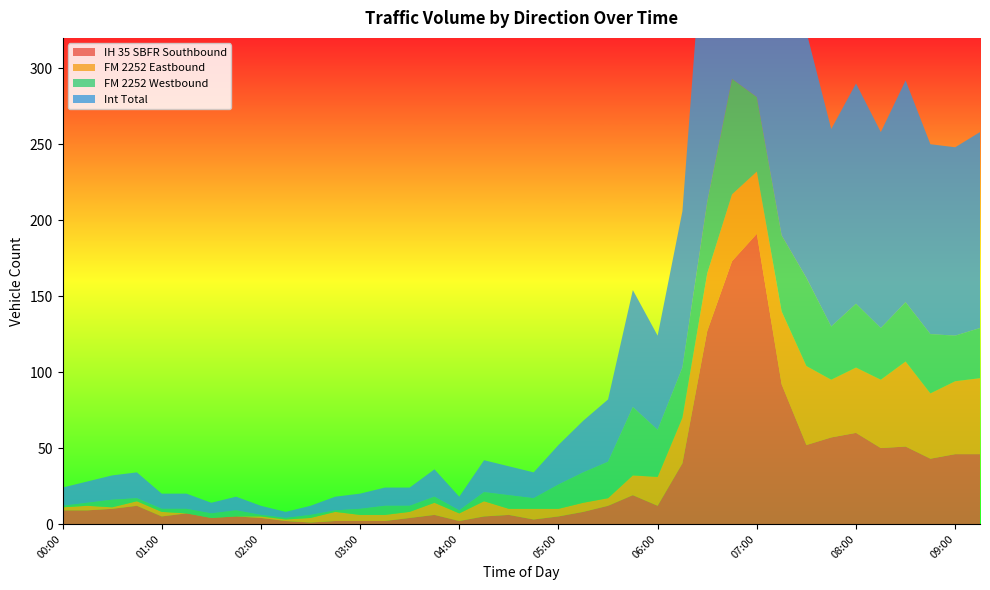

Reading left to right, list all the values displayed in this chart.

IH 35 SBFR Southbound: 00:00=9	00:15=9	00:30=10	00:45=12	01:00=5	01:15=7	01:30=4	01:45=5	02:00=4	02:15=2	02:30=1	02:45=2	03:00=2	03:15=2	03:30=4	03:45=6	04:00=2	04:15=5	04:30=6	04:45=3	05:00=5	05:15=8	05:30=12	05:45=19	06:00=12	06:15=40	06:30=127	06:45=173	07:00=191	07:15=92	07:30=52	07:45=57	08:00=60	08:15=50	08:30=51	08:45=43	09:00=46	09:15=46
FM 2252 Eastbound: 00:00=2	00:15=3	00:30=1	00:45=3	01:00=3	01:15=0	01:30=0	01:45=0	02:00=1	02:15=1	02:30=3	02:45=6	03:00=4	03:15=4	03:30=4	03:45=8	04:00=5	04:15=10	04:30=4	04:45=7	05:00=5	05:15=6	05:30=5	05:45=13	06:00=19	06:15=30	06:30=38	06:45=44	07:00=41	07:15=48	07:30=52	07:45=38	08:00=43	08:15=45	08:30=56	08:45=43	09:00=48	09:15=50
FM 2252 Westbound: 00:00=1	00:15=2	00:30=5	00:45=2	01:00=2	01:15=3	01:30=3	01:45=4	02:00=1	02:15=1	02:30=2	02:45=1	03:00=4	03:15=6	03:30=4	03:45=4	04:00=2	04:15=6	04:30=9	04:45=7	05:00=16	05:15=20	05:30=24	05:45=45	06:00=31	06:15=33	06:30=47	06:45=76	07:00=49	07:15=50	07:30=58	07:45=35	08:00=42	08:15=34	08:30=39	08:45=39	09:00=30	09:15=33
Int Total: 00:00=12	00:15=14	00:30=16	00:45=17	01:00=10	01:15=10	01:30=7	01:45=9	02:00=6	02:15=4	02:30=6	02:45=9	03:00=10	03:15=12	03:30=12	03:45=18	04:00=9	04:15=21	04:30=19	04:45=17	05:00=26	05:15=34	05:30=41	05:45=77	06:00=62	06:15=103	06:30=212	06:45=293	07:00=281	07:15=190	07:30=162	07:45=130	08:00=145	08:15=129	08:30=146	08:45=125	09:00=124	09:15=129